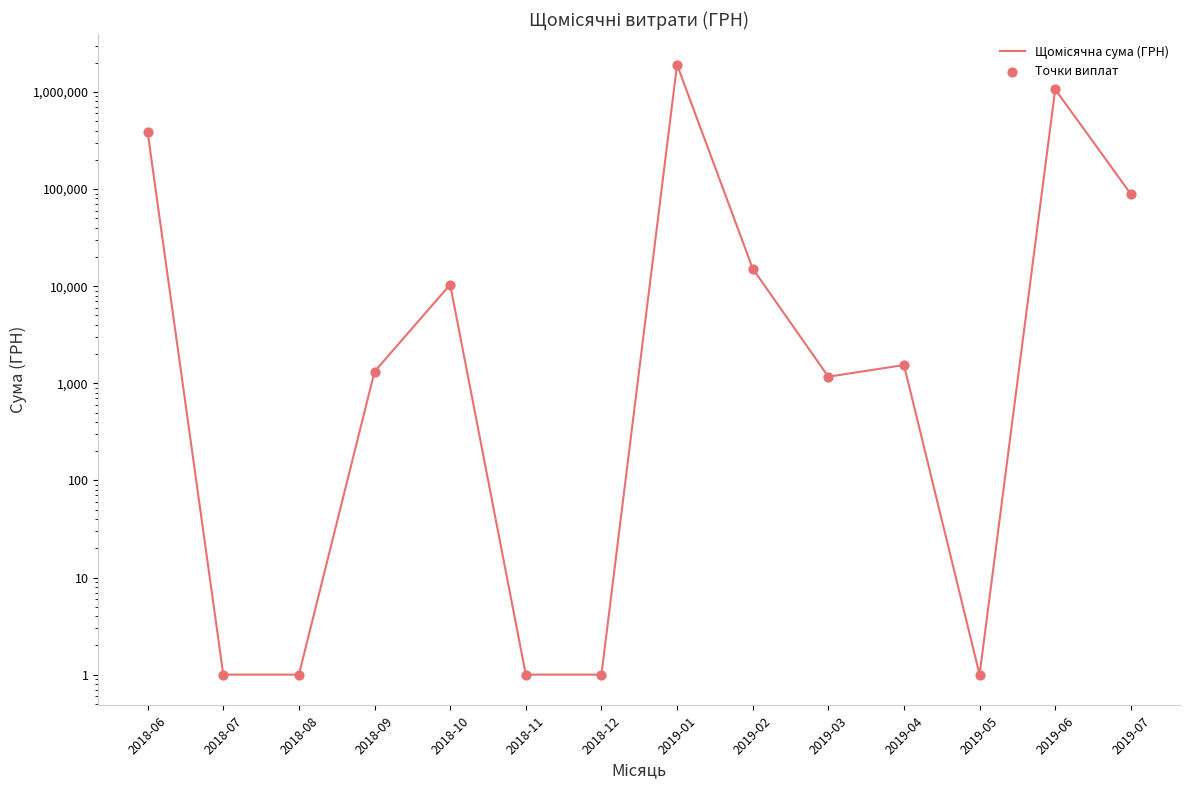

What are all the series names shown in the legend?

Щомісячна сума (ГРН), Точки виплат